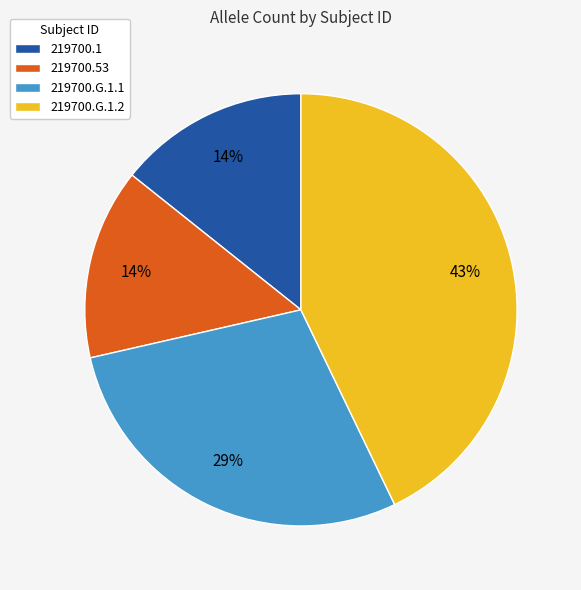

To the nearest percent, what is the average slice percentage?

25%